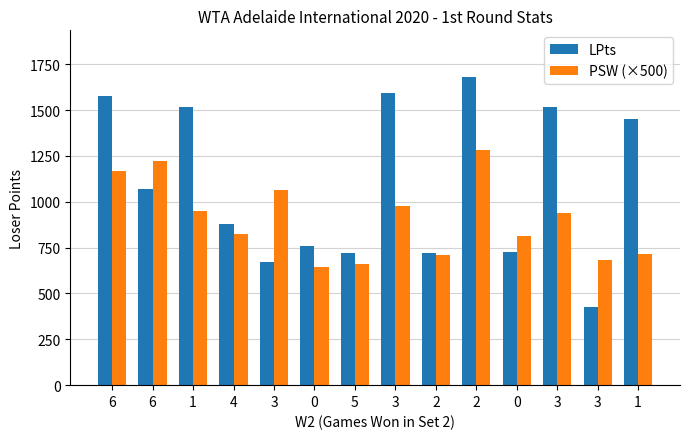

Count the number of data series in this chart.

2